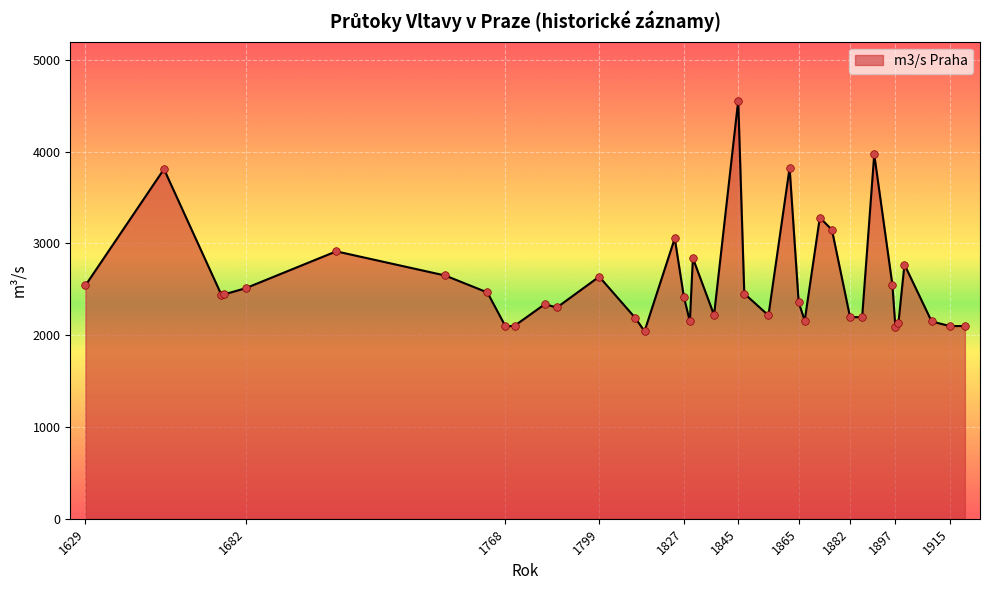

What is the difference between the maximum and minimum values?

2514